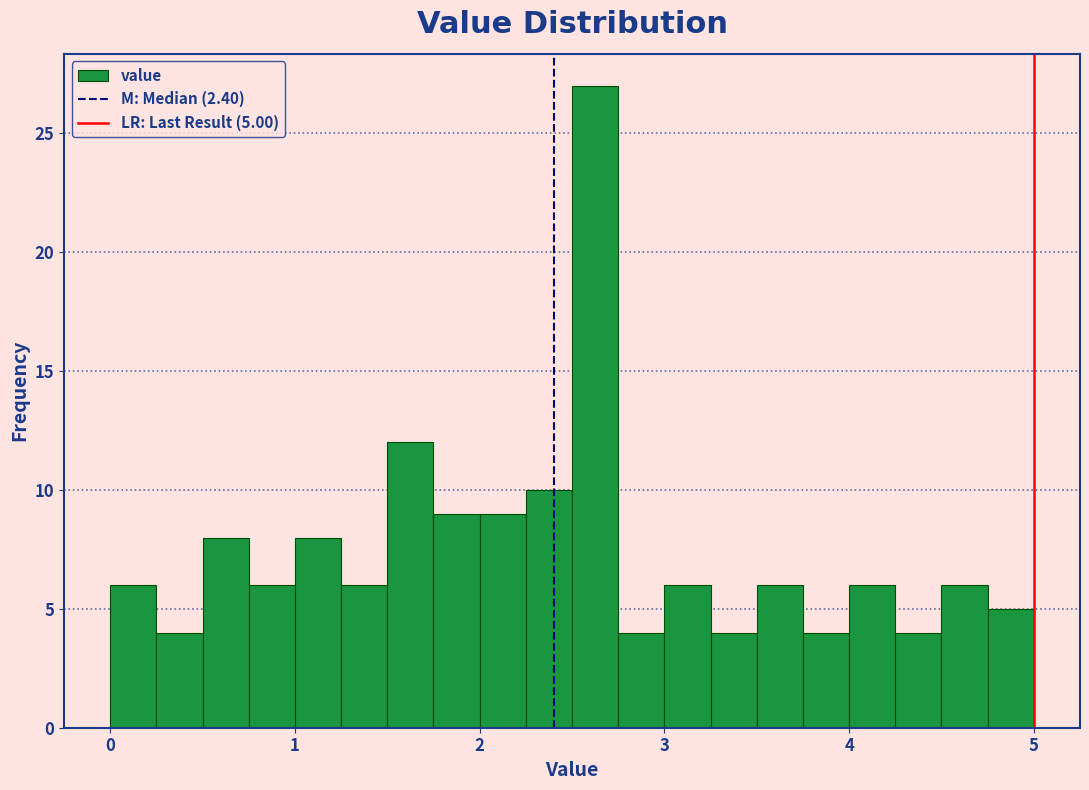

Around what value on the x-axis is the tallest bar? Give the approximate position of its centre, as read against the axis.

2.6